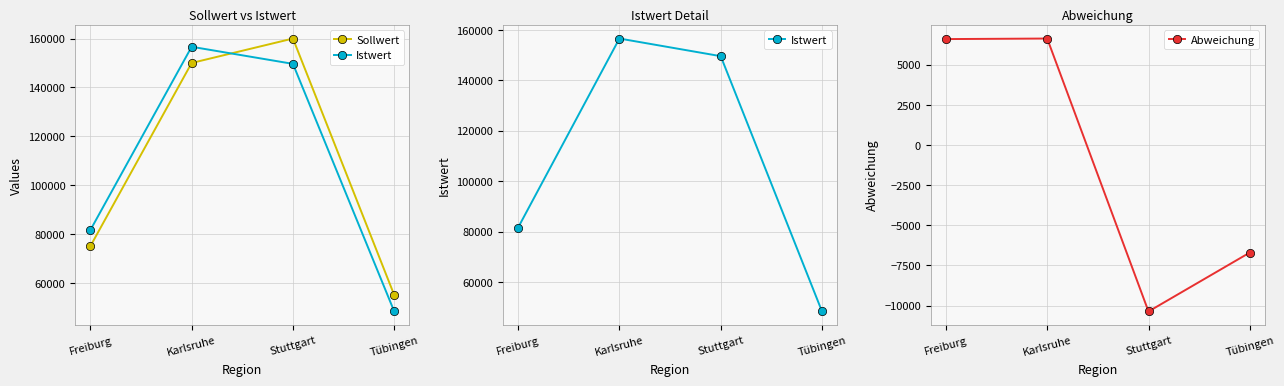

How many categories are shown in the chart?

4